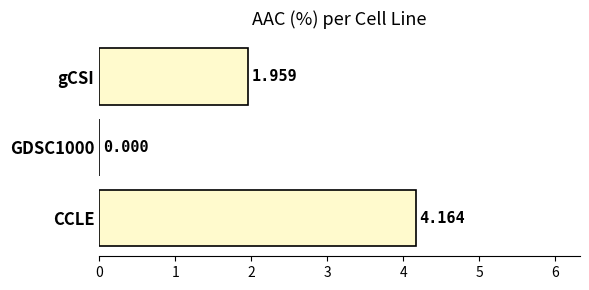

Which has a higher value, gCSI or GDSC1000?

gCSI